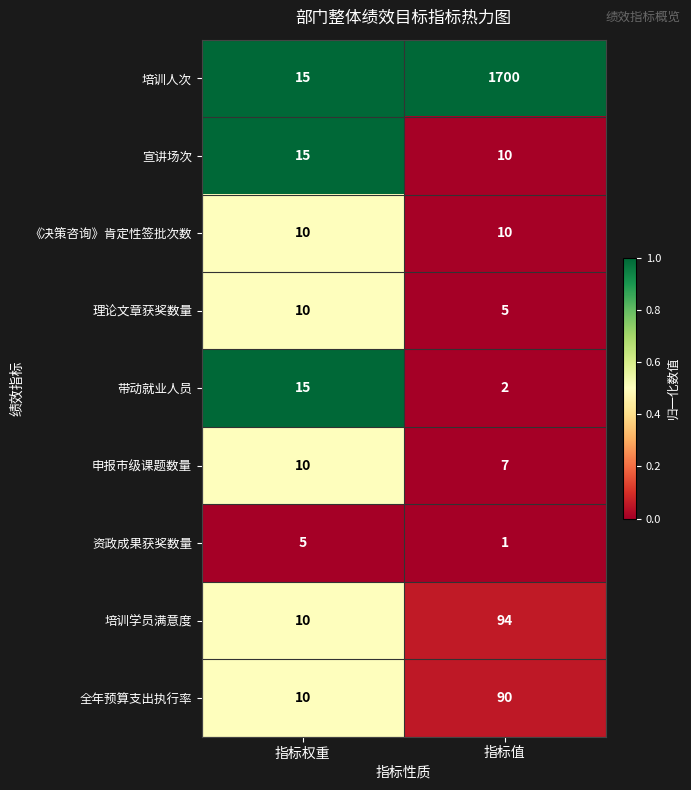

Which category has the lowest value in the 宣讲场次 series?

指标值